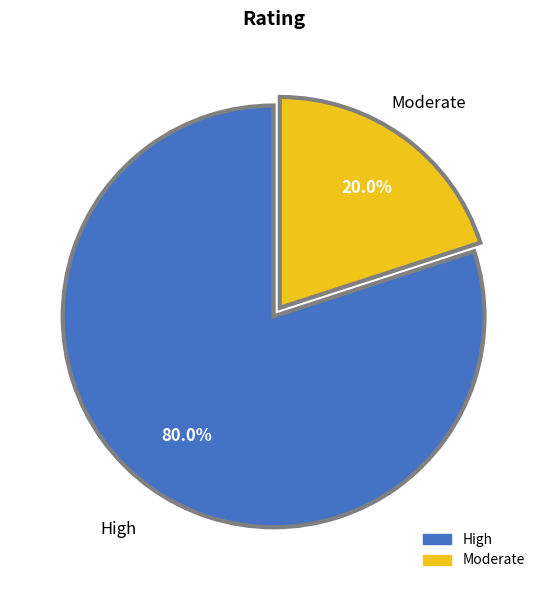

How many slices are in this pie chart?

2